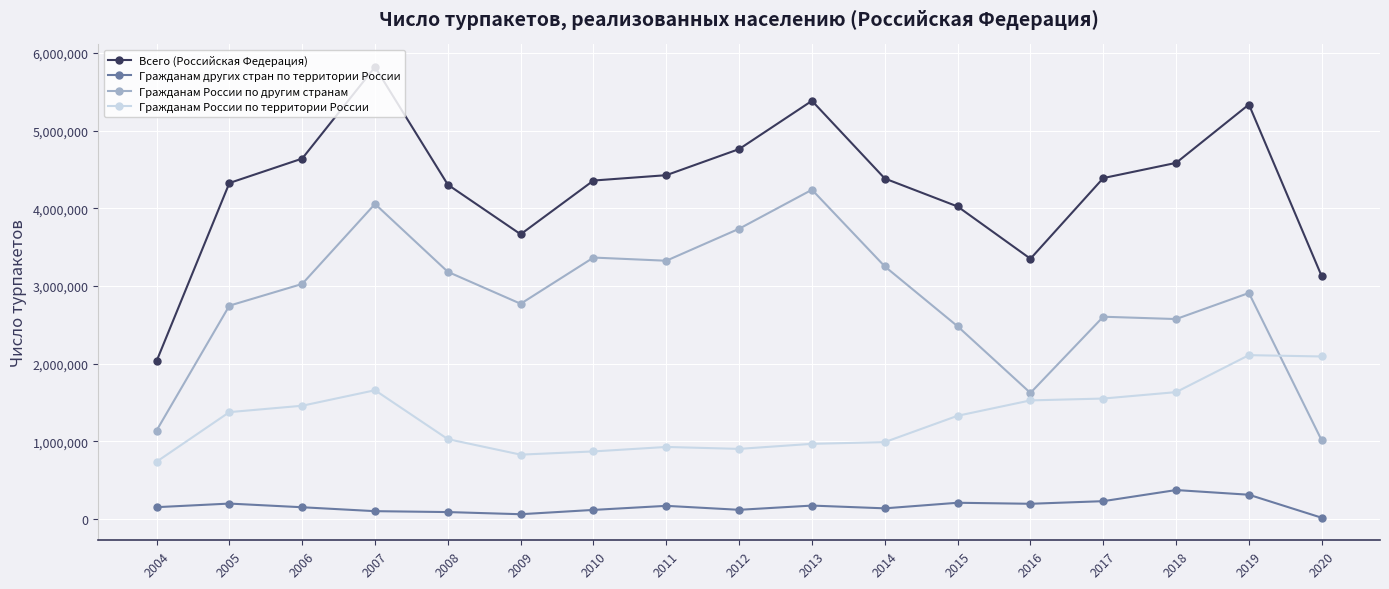

What is the value of the Гражданам России по территории России point at the 16th from the left?

2111001